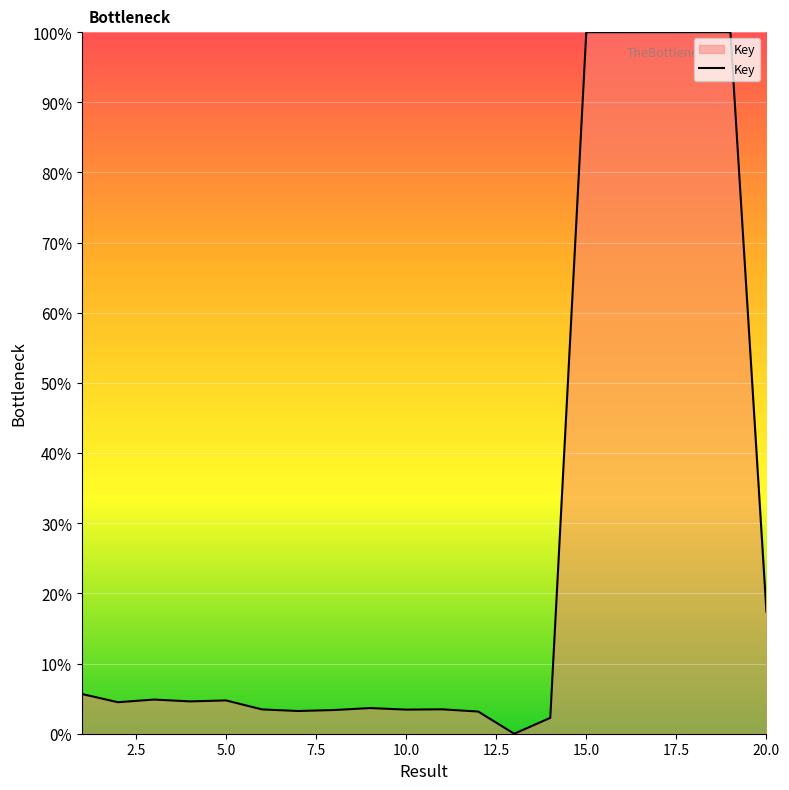

What is the difference between the maximum and minimum values?

100.0